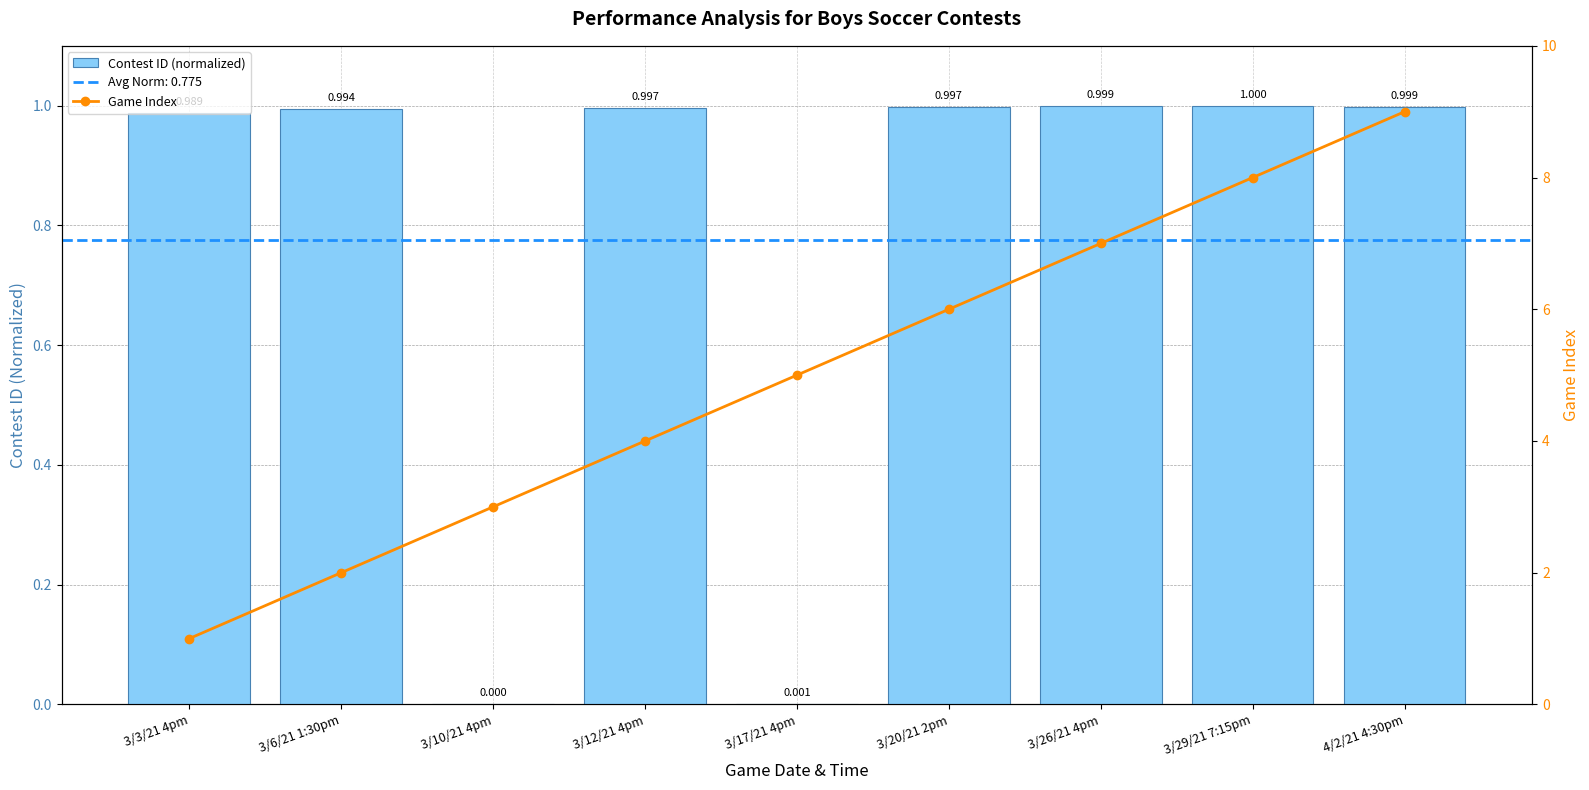

What is the sum of the Game Index values at 3/12/21 4pm and 3/26/21 4pm?

11.0